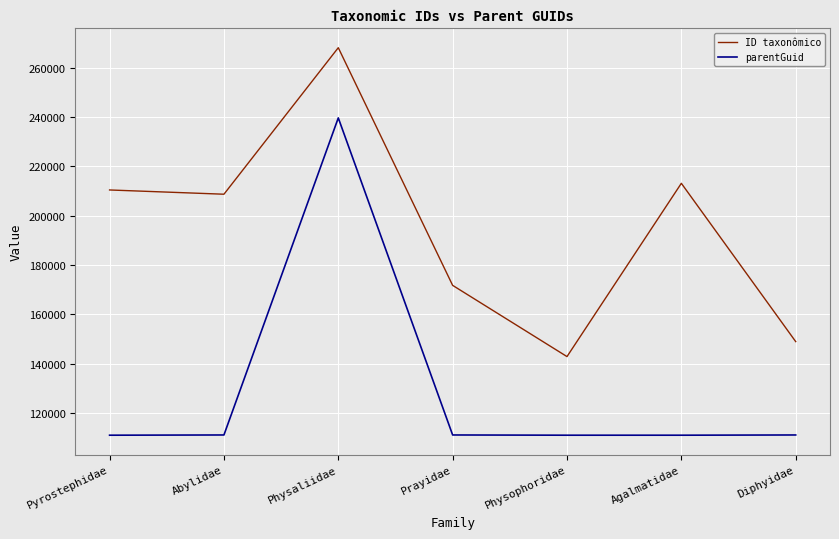

How many series are shown in this chart?

2